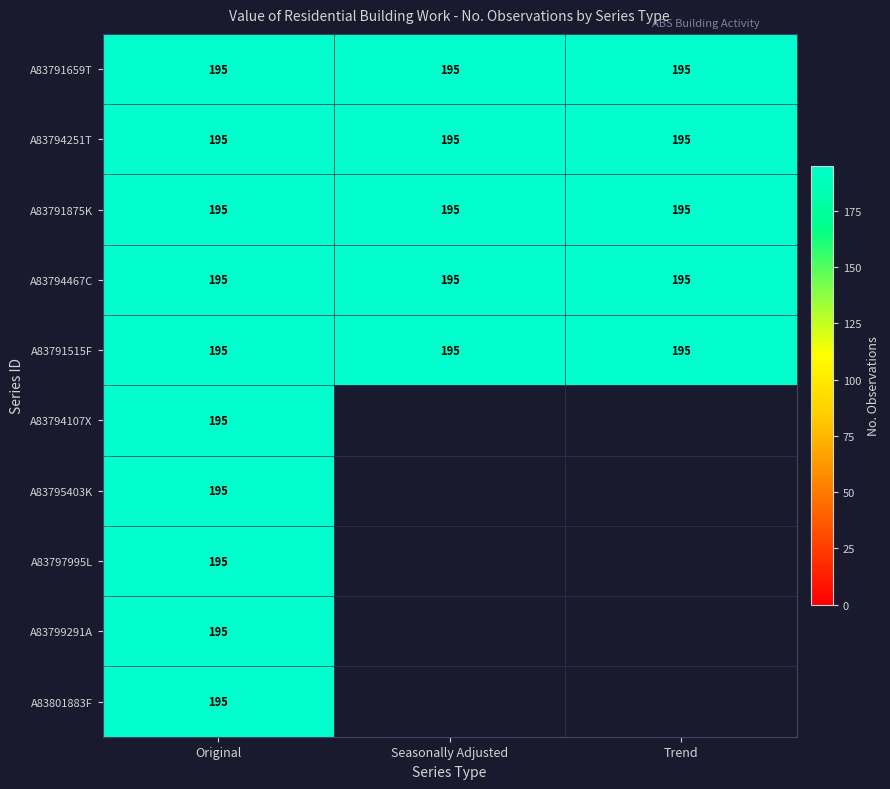

Which label corresponds to the largest value in the chart?

Original